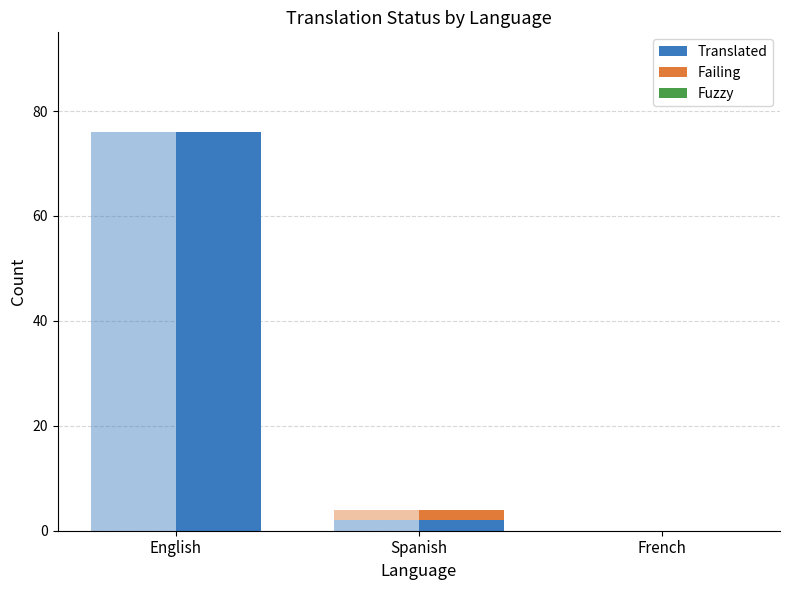

Reading left to right, list all the values displayed in this chart.

Translated: English=76	Spanish=2	French=0
Failing: English=0	Spanish=2	French=0
Fuzzy: English=0	Spanish=0	French=0